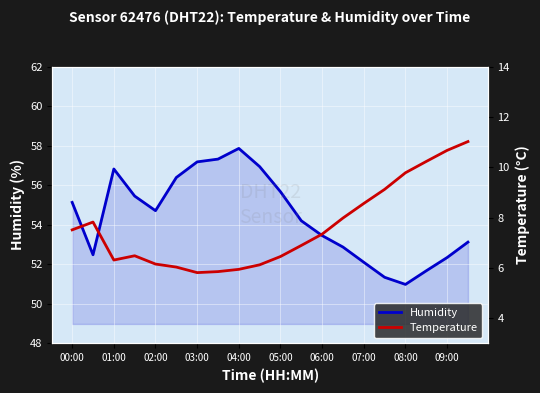

What is the average value of the Temperature series?

7.6